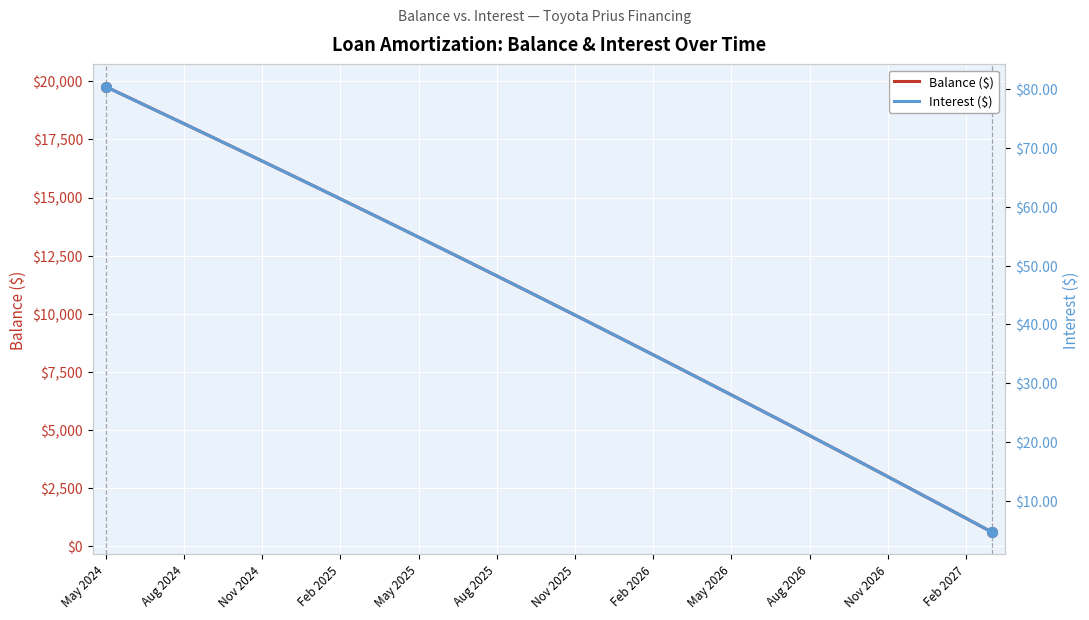

What is the value of the Interest point at the 8th from the left?

65.6